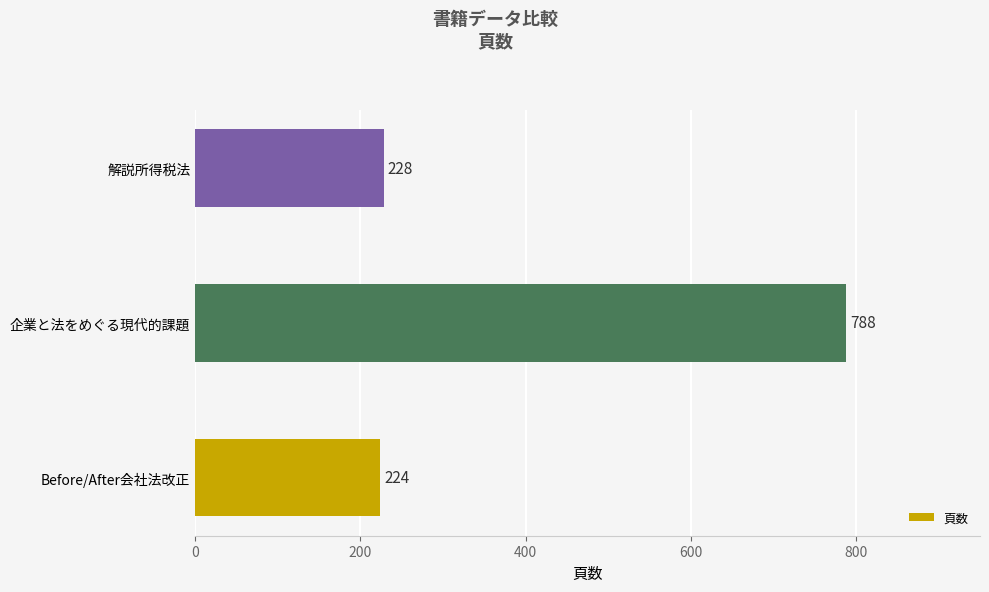

List the labels in order of value, largest first.

企業と法をめぐる現代的課題, 解説所得税法, Before/After会社法改正